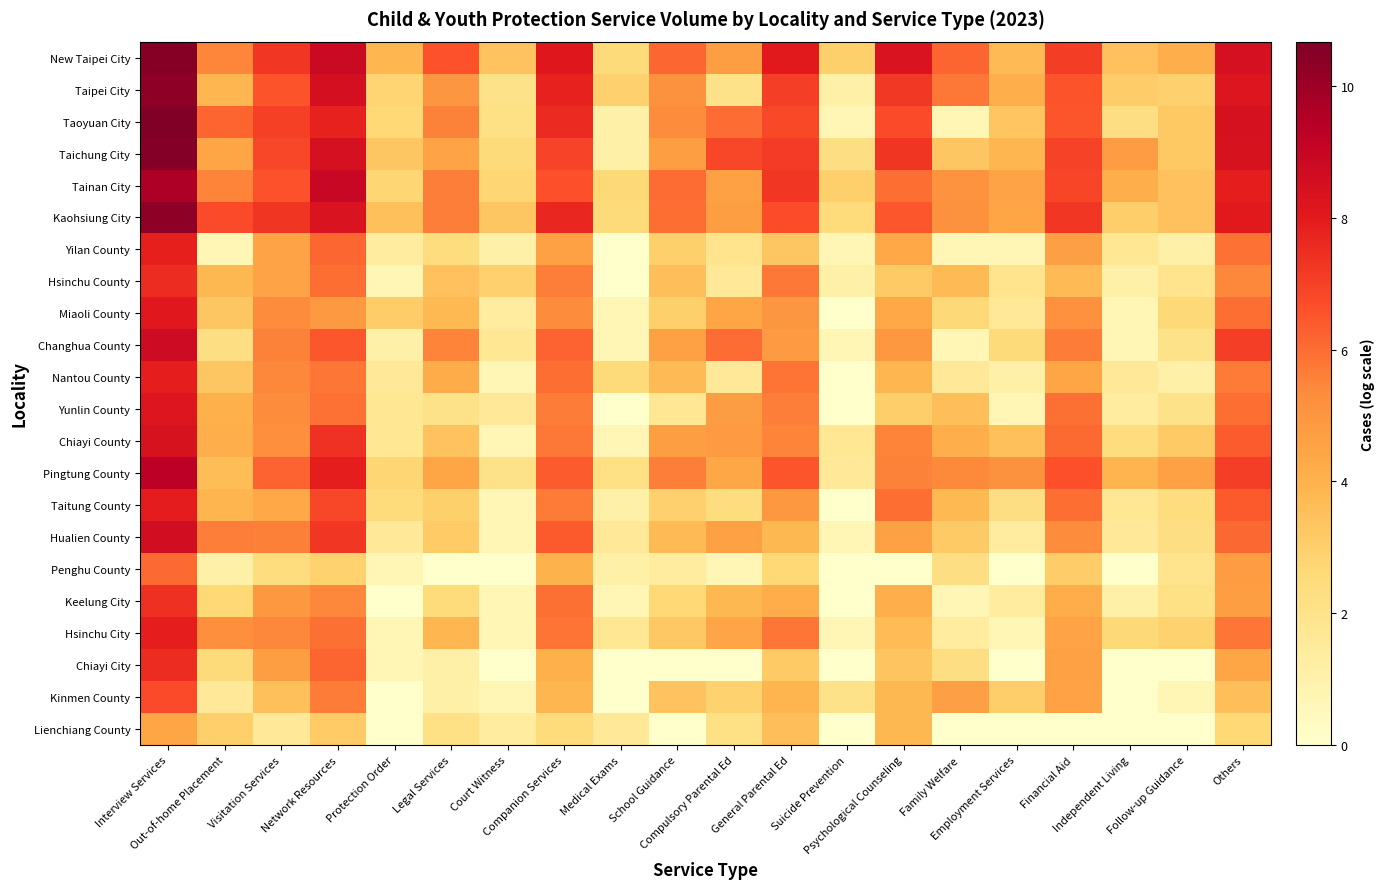

Reading left to right, extract all data points from this chart.

New Taipei City: Interview Services=10.5	Out-of-home Placement=5.5	Visitation Services=7.3	Network Resources=8.9	Protection Order=3.9	Legal Services=6.6	Court Witness=3.4	Companion Services=8.1	Medical Exams=2.6	School Guidance=6.2	Compulsory Parental Ed=4.7	General Parental Ed=8.1	Suicide Prevention=3.0	Psychological Counseling=8.3	Family Welfare=6.2	Employment Services=3.7	Financial Aid=7.1	Independent Living=3.5	Follow-up Guidance=4.2	Others=8.5
Taipei City: Interview Services=10.3	Out-of-home Placement=3.9	Visitation Services=6.6	Network Resources=8.5	Protection Order=2.8	Legal Services=5.0	Court Witness=2.1	Companion Services=7.8	Medical Exams=2.9	School Guidance=5.1	Compulsory Parental Ed=2.1	General Parental Ed=7.1	Suicide Prevention=1.1	Psychological Counseling=7.2	Family Welfare=5.8	Employment Services=4.1	Financial Aid=6.6	Independent Living=3.1	Follow-up Guidance=2.9	Others=8.2
Taoyuan City: Interview Services=10.7	Out-of-home Placement=6.2	Visitation Services=7.0	Network Resources=7.8	Protection Order=2.7	Legal Services=5.6	Court Witness=2.2	Companion Services=7.6	Medical Exams=1.1	School Guidance=5.3	Compulsory Parental Ed=6.0	General Parental Ed=6.8	Suicide Prevention=0.7	Psychological Counseling=6.8	Family Welfare=0.7	Employment Services=3.4	Financial Aid=6.5	Independent Living=2.3	Follow-up Guidance=3.3	Others=8.4
Taichung City: Interview Services=10.6	Out-of-home Placement=4.5	Visitation Services=6.8	Network Resources=8.5	Protection Order=3.3	Legal Services=4.5	Court Witness=2.6	Companion Services=6.9	Medical Exams=1.1	School Guidance=4.7	Compulsory Parental Ed=6.9	General Parental Ed=7.1	Suicide Prevention=2.3	Psychological Counseling=7.3	Family Welfare=3.3	Employment Services=3.9	Financial Aid=7.0	Independent Living=4.8	Follow-up Guidance=3.3	Others=8.4
Tainan City: Interview Services=9.7	Out-of-home Placement=5.5	Visitation Services=6.6	Network Resources=9.0	Protection Order=2.8	Legal Services=5.6	Court Witness=2.8	Companion Services=6.6	Medical Exams=2.6	School Guidance=6.0	Compulsory Parental Ed=4.6	General Parental Ed=7.3	Suicide Prevention=3.0	Psychological Counseling=6.0	Family Welfare=5.1	Employment Services=4.5	Financial Aid=6.9	Independent Living=4.1	Follow-up Guidance=3.5	Others=7.9
Kaohsiung City: Interview Services=10.3	Out-of-home Placement=6.8	Visitation Services=7.3	Network Resources=8.4	Protection Order=3.5	Legal Services=5.6	Court Witness=3.3	Companion Services=7.7	Medical Exams=2.6	School Guidance=6.0	Compulsory Parental Ed=4.7	General Parental Ed=6.7	Suicide Prevention=2.5	Psychological Counseling=6.5	Family Welfare=5.1	Employment Services=4.5	Financial Aid=7.3	Independent Living=3.0	Follow-up Guidance=3.5	Others=8.1
Yilan County: Interview Services=7.9	Out-of-home Placement=0.7	Visitation Services=4.5	Network Resources=6.2	Protection Order=1.4	Legal Services=2.4	Court Witness=1.1	Companion Services=4.6	Medical Exams=0.0	School Guidance=3.0	Compulsory Parental Ed=1.9	General Parental Ed=3.3	Suicide Prevention=0.7	Psychological Counseling=4.4	Family Welfare=0.7	Employment Services=0.7	Financial Aid=4.7	Independent Living=1.8	Follow-up Guidance=1.1	Others=5.9
Hsinchu County: Interview Services=7.5	Out-of-home Placement=3.8	Visitation Services=4.5	Network Resources=6.0	Protection Order=0.7	Legal Services=3.5	Court Witness=2.9	Companion Services=5.6	Medical Exams=0.0	School Guidance=3.6	Compulsory Parental Ed=1.6	General Parental Ed=5.8	Suicide Prevention=1.1	Psychological Counseling=3.2	Family Welfare=3.7	Employment Services=1.9	Financial Aid=3.7	Independent Living=1.1	Follow-up Guidance=1.9	Others=5.4
Miaoli County: Interview Services=8.1	Out-of-home Placement=3.3	Visitation Services=5.4	Network Resources=4.9	Protection Order=3.1	Legal Services=3.8	Court Witness=1.4	Companion Services=5.4	Medical Exams=0.7	School Guidance=3.0	Compulsory Parental Ed=4.5	General Parental Ed=5.0	Suicide Prevention=0.0	Psychological Counseling=4.4	Family Welfare=2.6	Employment Services=1.6	Financial Aid=5.2	Independent Living=0.7	Follow-up Guidance=2.6	Others=6.0
Changhua County: Interview Services=8.8	Out-of-home Placement=2.3	Visitation Services=5.6	Network Resources=6.5	Protection Order=1.1	Legal Services=5.5	Court Witness=1.8	Companion Services=6.2	Medical Exams=0.7	School Guidance=4.6	Compulsory Parental Ed=6.0	General Parental Ed=4.8	Suicide Prevention=0.7	Psychological Counseling=5.0	Family Welfare=0.7	Employment Services=2.6	Financial Aid=5.7	Independent Living=0.7	Follow-up Guidance=2.1	Others=7.1
Nantou County: Interview Services=7.9	Out-of-home Placement=3.3	Visitation Services=5.4	Network Resources=5.8	Protection Order=1.6	Legal Services=4.2	Court Witness=0.7	Companion Services=6.0	Medical Exams=2.6	School Guidance=3.7	Compulsory Parental Ed=1.6	General Parental Ed=5.9	Suicide Prevention=0.0	Psychological Counseling=3.9	Family Welfare=1.6	Employment Services=1.1	Financial Aid=4.5	Independent Living=1.6	Follow-up Guidance=1.1	Others=5.7
Yunlin County: Interview Services=8.2	Out-of-home Placement=4.1	Visitation Services=5.3	Network Resources=5.9	Protection Order=1.8	Legal Services=2.1	Court Witness=1.6	Companion Services=5.7	Medical Exams=0.0	School Guidance=1.8	Compulsory Parental Ed=4.8	General Parental Ed=5.6	Suicide Prevention=0.0	Psychological Counseling=3.0	Family Welfare=3.6	Employment Services=0.7	Financial Aid=5.9	Independent Living=1.4	Follow-up Guidance=2.1	Others=6.0
Chiayi County: Interview Services=8.4	Out-of-home Placement=4.2	Visitation Services=5.3	Network Resources=7.4	Protection Order=1.8	Legal Services=3.4	Court Witness=0.7	Companion Services=5.8	Medical Exams=0.7	School Guidance=4.7	Compulsory Parental Ed=4.9	General Parental Ed=5.5	Suicide Prevention=1.8	Psychological Counseling=5.5	Family Welfare=4.1	Employment Services=3.5	Financial Aid=6.1	Independent Living=2.4	Follow-up Guidance=3.2	Others=6.4
Pingtung County: Interview Services=9.3	Out-of-home Placement=3.6	Visitation Services=6.2	Network Resources=7.9	Protection Order=2.8	Legal Services=4.5	Court Witness=2.1	Companion Services=6.4	Medical Exams=2.2	School Guidance=5.6	Compulsory Parental Ed=4.4	General Parental Ed=6.5	Suicide Prevention=1.6	Psychological Counseling=5.6	Family Welfare=5.4	Employment Services=5.1	Financial Aid=6.6	Independent Living=3.9	Follow-up Guidance=4.6	Others=7.1
Taitung County: Interview Services=7.9	Out-of-home Placement=3.9	Visitation Services=4.4	Network Resources=6.8	Protection Order=2.5	Legal Services=3.0	Court Witness=0.7	Companion Services=5.7	Medical Exams=1.1	School Guidance=2.9	Compulsory Parental Ed=2.4	General Parental Ed=4.9	Suicide Prevention=0.0	Psychological Counseling=6.0	Family Welfare=3.8	Employment Services=2.3	Financial Aid=6.0	Independent Living=1.8	Follow-up Guidance=2.4	Others=6.4
Hualien County: Interview Services=8.6	Out-of-home Placement=5.6	Visitation Services=5.6	Network Resources=7.3	Protection Order=1.6	Legal Services=3.1	Court Witness=0.7	Companion Services=6.5	Medical Exams=1.6	School Guidance=3.7	Compulsory Parental Ed=4.6	General Parental Ed=3.8	Suicide Prevention=0.7	Psychological Counseling=4.7	Family Welfare=3.2	Employment Services=1.4	Financial Aid=5.3	Independent Living=1.6	Follow-up Guidance=2.3	Others=6.1
Penghu County: Interview Services=6.1	Out-of-home Placement=1.1	Visitation Services=2.4	Network Resources=2.9	Protection Order=0.7	Legal Services=0.0	Court Witness=0.0	Companion Services=4.0	Medical Exams=1.1	School Guidance=1.4	Compulsory Parental Ed=0.7	General Parental Ed=2.7	Suicide Prevention=0.0	Psychological Counseling=0.0	Family Welfare=2.3	Employment Services=0.0	Financial Aid=3.1	Independent Living=0.0	Follow-up Guidance=1.9	Others=4.8
Keelung City: Interview Services=7.5	Out-of-home Placement=2.7	Visitation Services=5.0	Network Resources=5.4	Protection Order=0.0	Legal Services=2.5	Court Witness=0.7	Companion Services=5.9	Medical Exams=0.7	School Guidance=2.7	Compulsory Parental Ed=3.8	General Parental Ed=4.2	Suicide Prevention=0.0	Psychological Counseling=4.1	Family Welfare=0.7	Employment Services=1.4	Financial Aid=4.2	Independent Living=1.1	Follow-up Guidance=2.2	Others=4.7
Hsinchu City: Interview Services=7.9	Out-of-home Placement=5.3	Visitation Services=5.5	Network Resources=5.9	Protection Order=0.7	Legal Services=3.9	Court Witness=0.7	Companion Services=5.8	Medical Exams=1.8	School Guidance=3.2	Compulsory Parental Ed=4.5	General Parental Ed=5.8	Suicide Prevention=0.7	Psychological Counseling=3.7	Family Welfare=1.4	Employment Services=0.7	Financial Aid=4.5	Independent Living=2.6	Follow-up Guidance=2.9	Others=5.8
Chiayi City: Interview Services=7.5	Out-of-home Placement=2.6	Visitation Services=4.7	Network Resources=6.2	Protection Order=0.7	Legal Services=1.1	Court Witness=0.0	Companion Services=4.1	Medical Exams=0.0	School Guidance=0.0	Compulsory Parental Ed=0.0	General Parental Ed=3.2	Suicide Prevention=0.0	Psychological Counseling=3.4	Family Welfare=2.3	Employment Services=0.0	Financial Aid=4.6	Independent Living=0.0	Follow-up Guidance=0.0	Others=4.5
Kinmen County: Interview Services=6.8	Out-of-home Placement=1.6	Visitation Services=3.5	Network Resources=5.7	Protection Order=0.0	Legal Services=1.1	Court Witness=0.7	Companion Services=3.9	Medical Exams=0.0	School Guidance=3.4	Compulsory Parental Ed=2.9	General Parental Ed=3.9	Suicide Prevention=2.1	Psychological Counseling=3.8	Family Welfare=4.7	Employment Services=3.0	Financial Aid=4.6	Independent Living=0.0	Follow-up Guidance=0.7	Others=3.6
Lienchiang County: Interview Services=4.5	Out-of-home Placement=3.0	Visitation Services=1.6	Network Resources=3.1	Protection Order=0.0	Legal Services=2.2	Court Witness=1.4	Companion Services=2.5	Medical Exams=1.6	School Guidance=0.0	Compulsory Parental Ed=2.2	General Parental Ed=3.6	Suicide Prevention=0.0	Psychological Counseling=3.8	Family Welfare=0.0	Employment Services=0.0	Financial Aid=0.0	Independent Living=0.0	Follow-up Guidance=0.0	Others=2.7